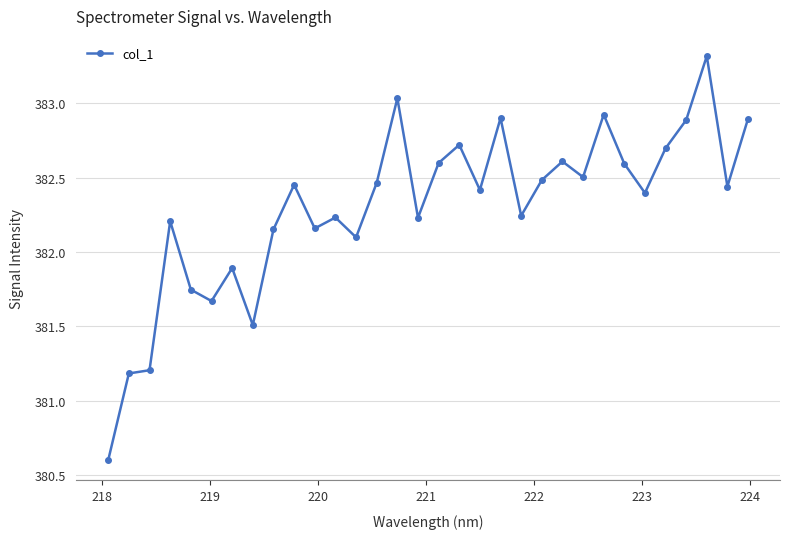

What is the smallest value displayed?

380.6